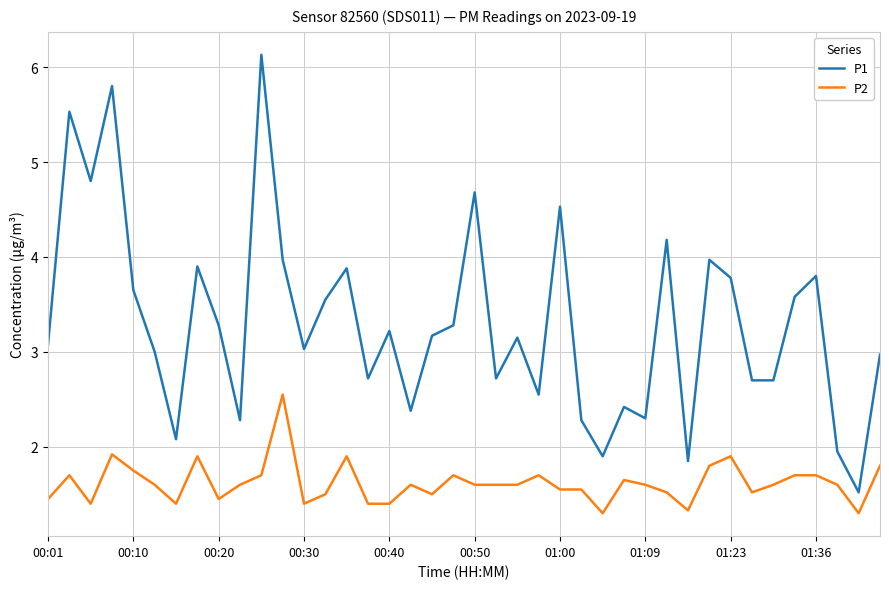

Which series has the largest range (max minus min)?

P1